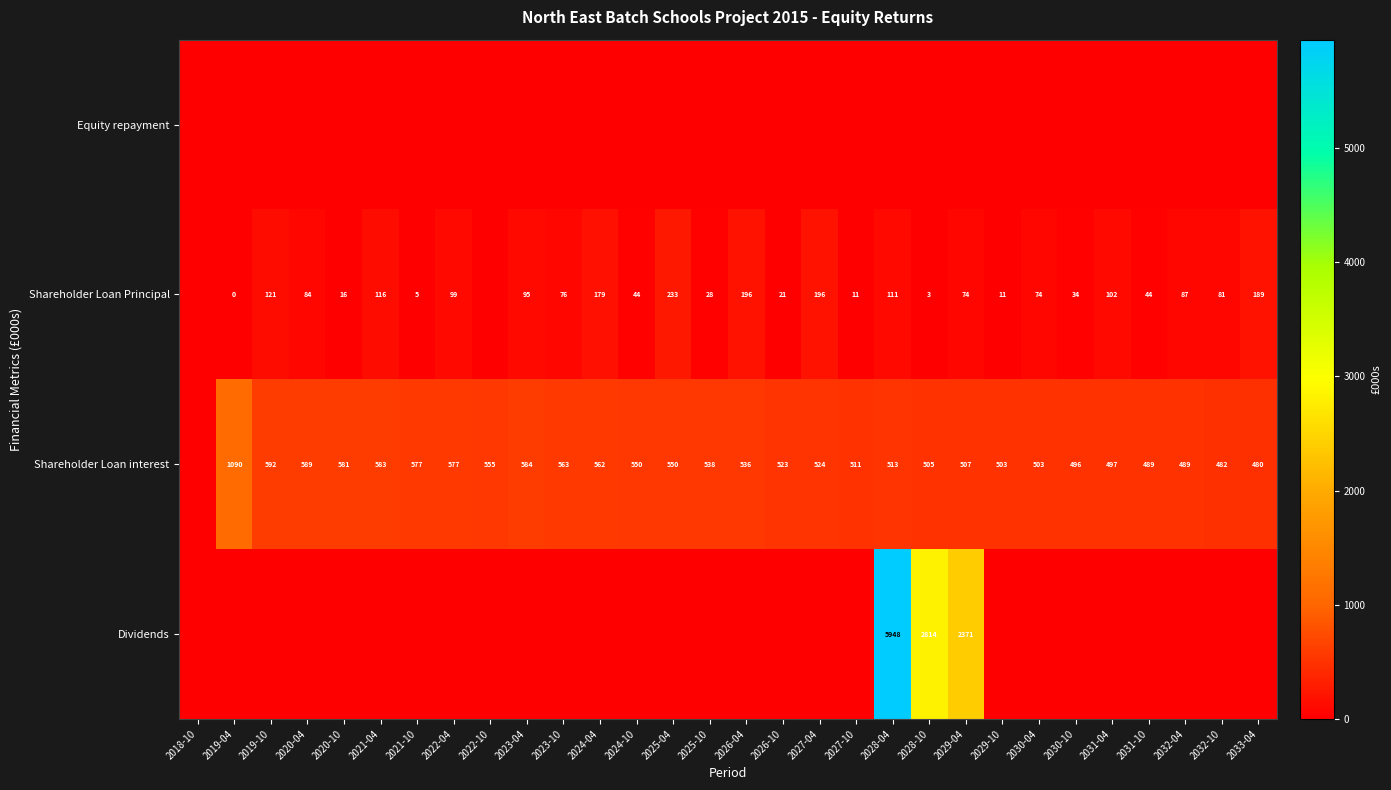

What is the difference between the Shareholder Loan Principal values at 2026-10 and 2027-10?

10